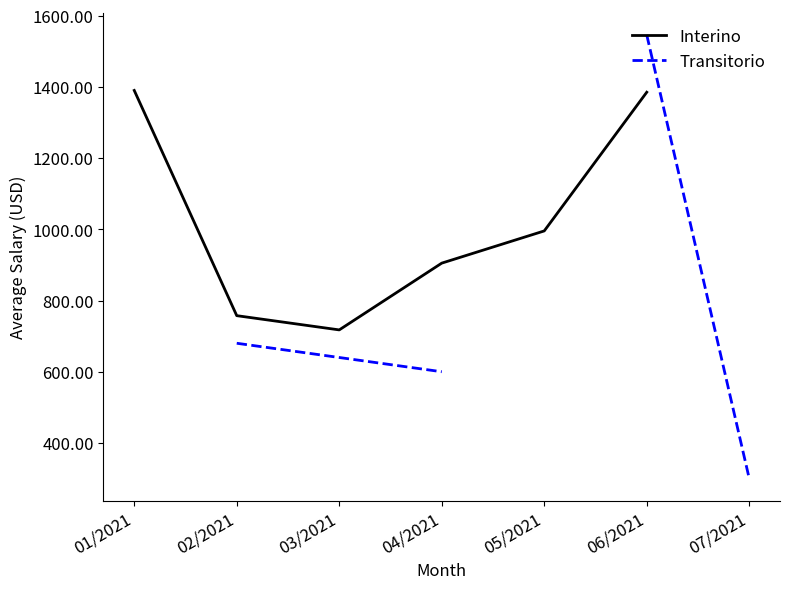

Where is the first local minimum for Interino?

03/2021